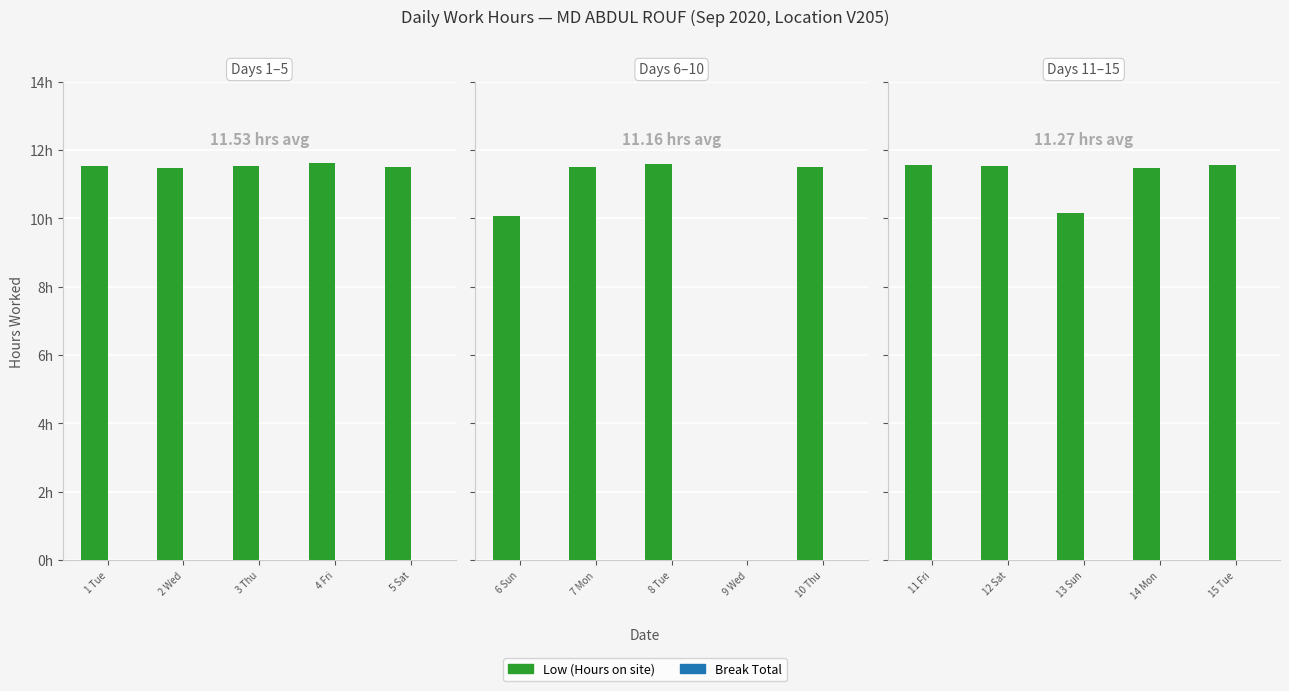

How many bars are there in each group?

2